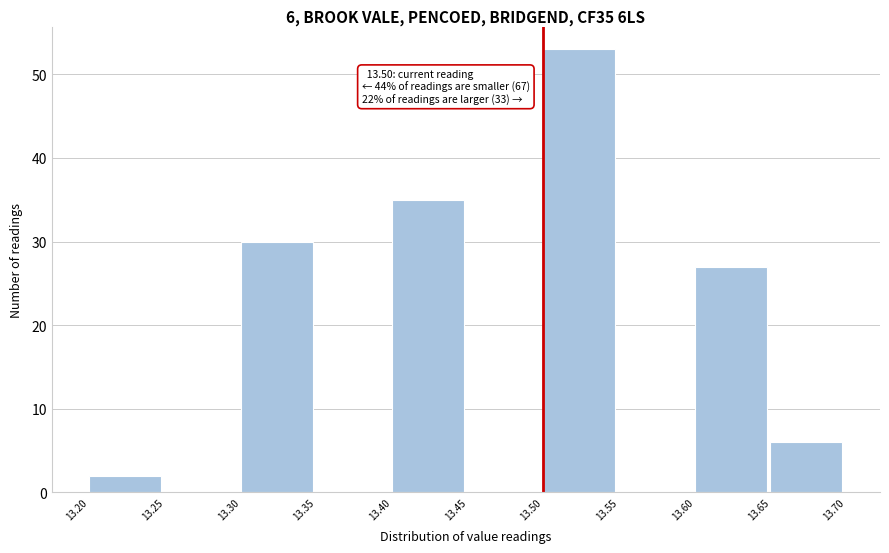

Which range on the x-axis has the tallest bar?

13.50 to 13.55